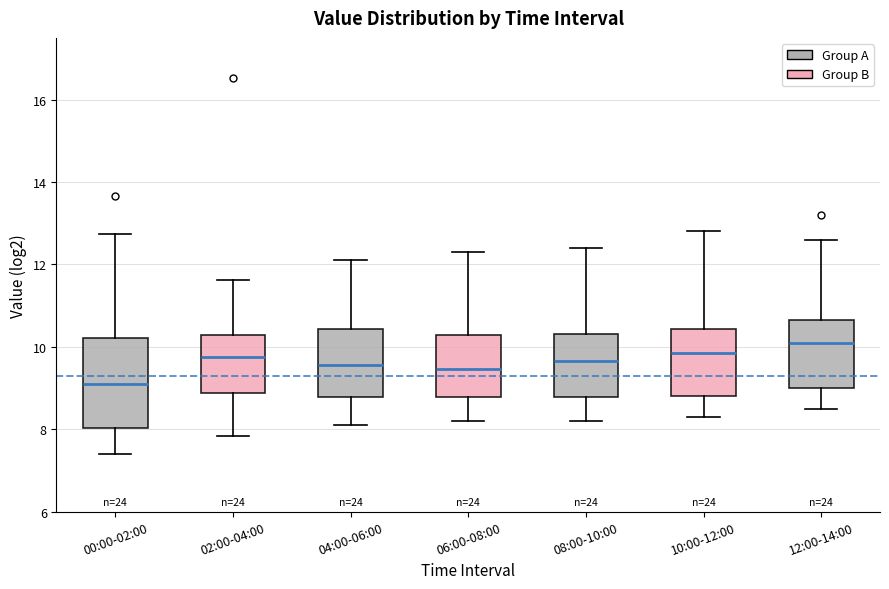

Which box is the tallest, from its lower edge to its upper edge?

00:00-02:00